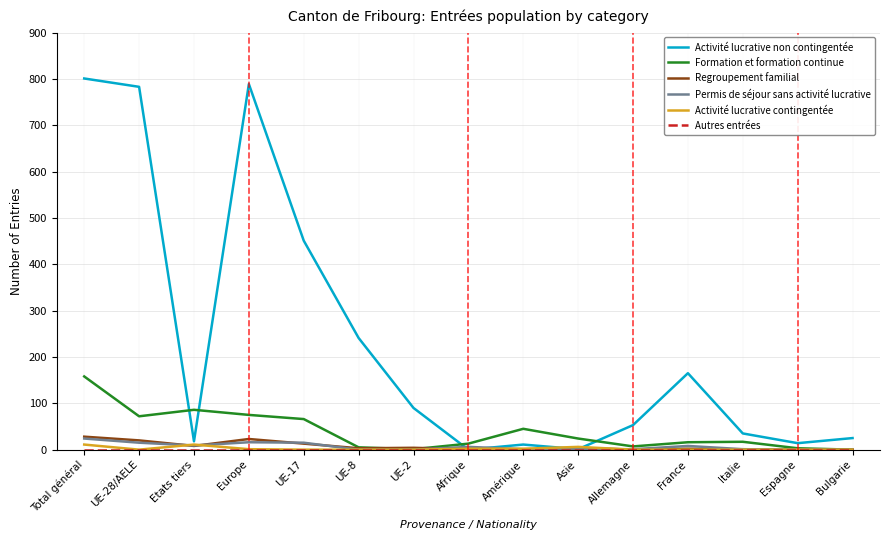

What is the difference between the Activité lucrative contingentée values at Etats tiers and Italie?

11